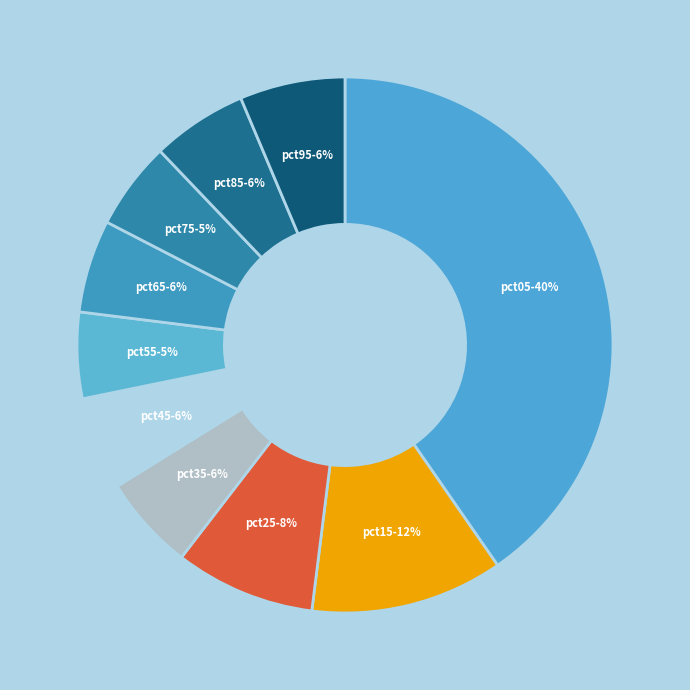

Is it true that pct95 is 6% of the pie?

True